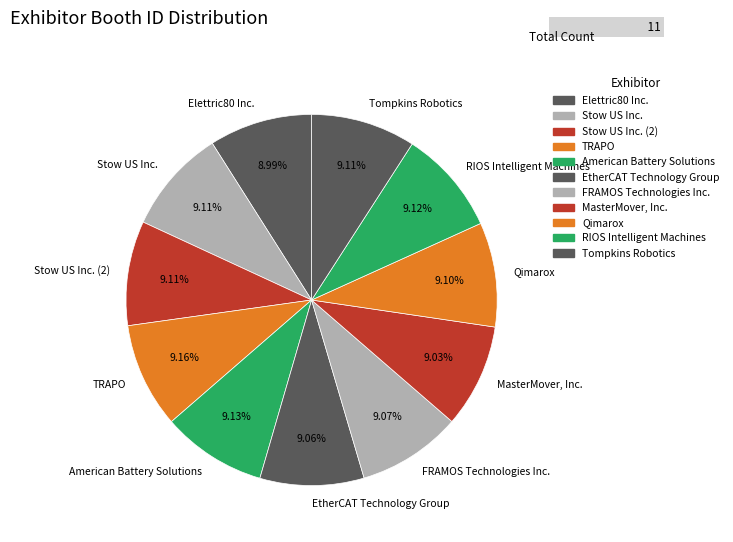

The RIOS Intelligent Machines slice represents 1% of the pie. True or false?

False